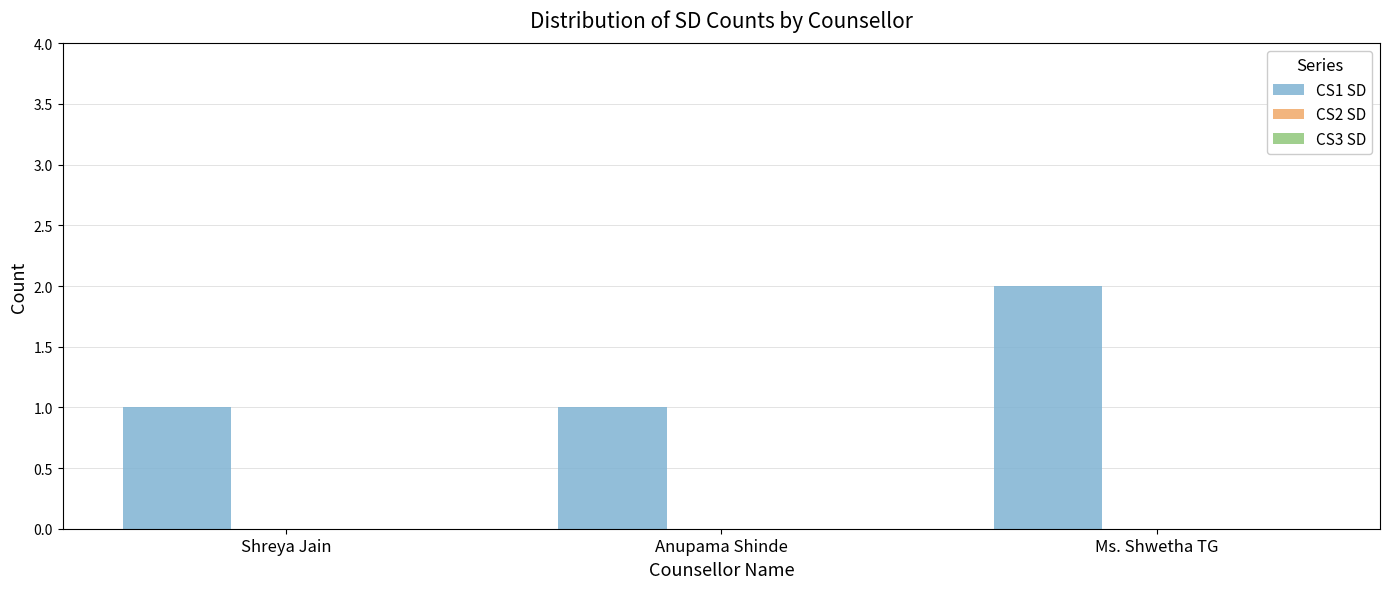

What is the sum of all values?

4